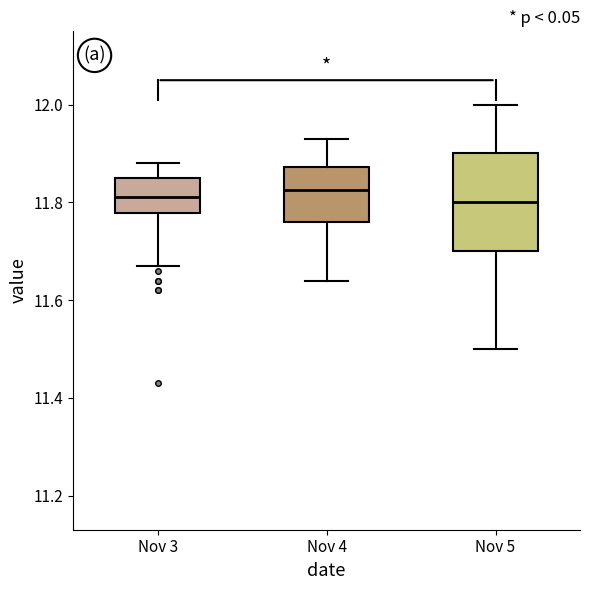

Which box is the tallest, from its lower edge to its upper edge?

Nov 5